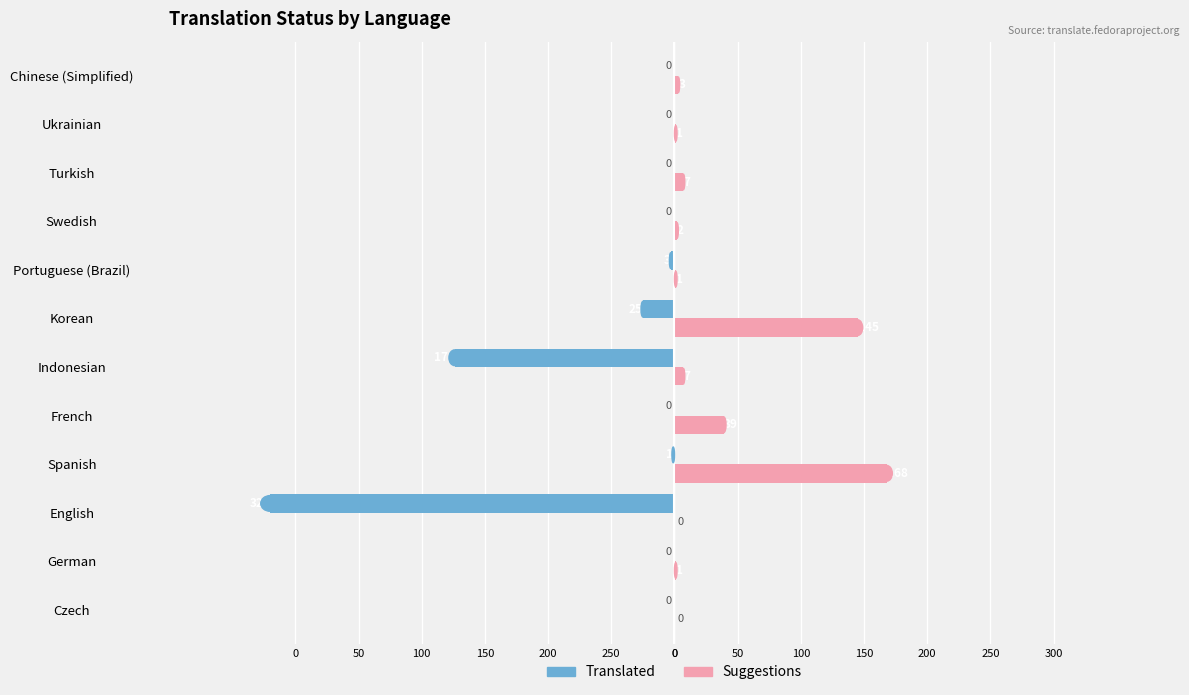

What are all the series names shown in the legend?

Translated, Suggestions